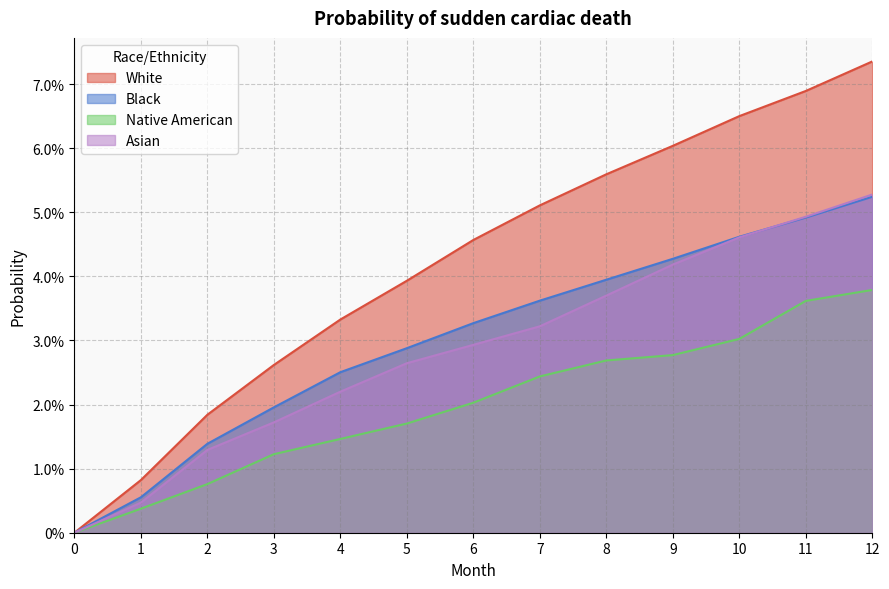

Reading right to left, transcribe all the data shown in this chart.

White: 0.1	0.1	0.1	0.1	0.1	0.1	0.0	0.0	0.0	0.0	0.0	0.0	0.0
Black: 0.1	0.0	0.0	0.0	0.0	0.0	0.0	0.0	0.0	0.0	0.0	0.0	0.0
Native American: 0.0	0.0	0.0	0.0	0.0	0.0	0.0	0.0	0.0	0.0	0.0	0.0	0.0
Asian: 0.1	0.0	0.0	0.0	0.0	0.0	0.0	0.0	0.0	0.0	0.0	0.0	0.0